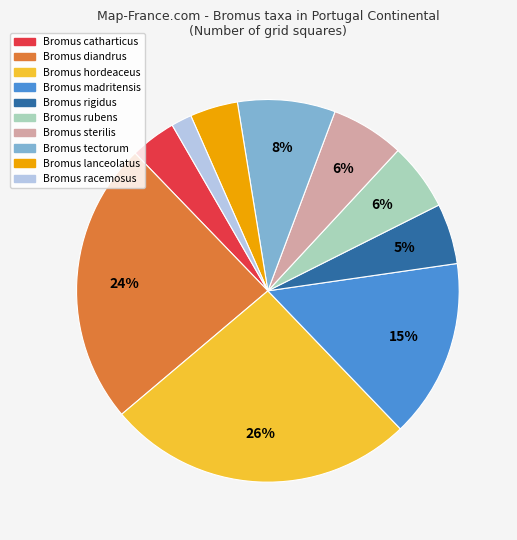

To the nearest percent, what portion does Bromus racemosus represent?

2%